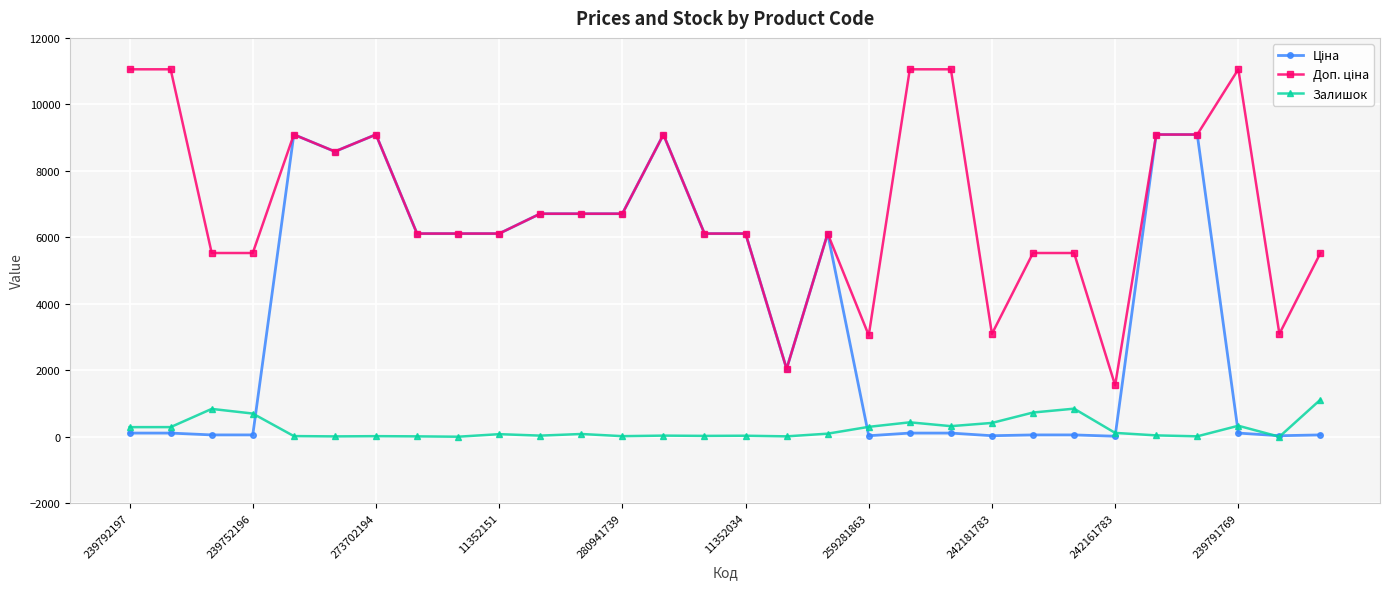

True or false: Залишок has more than 1 interior local peaks.

True